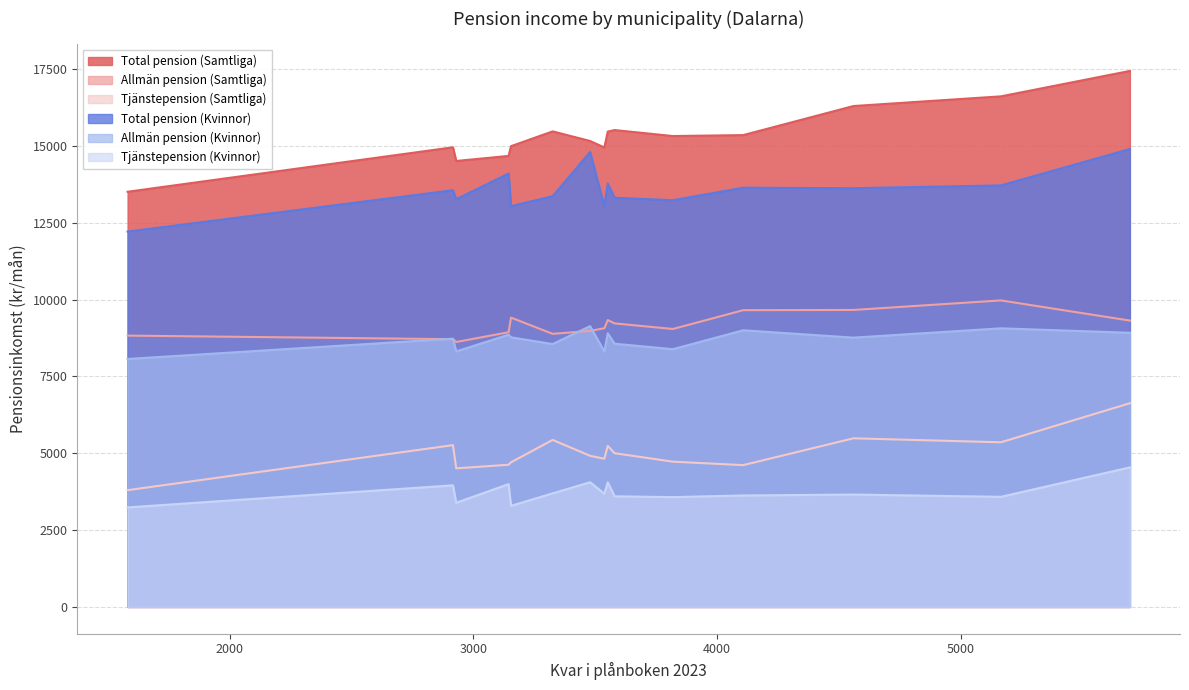

What is the label of the 15th point from the right?

Malung-Sälen